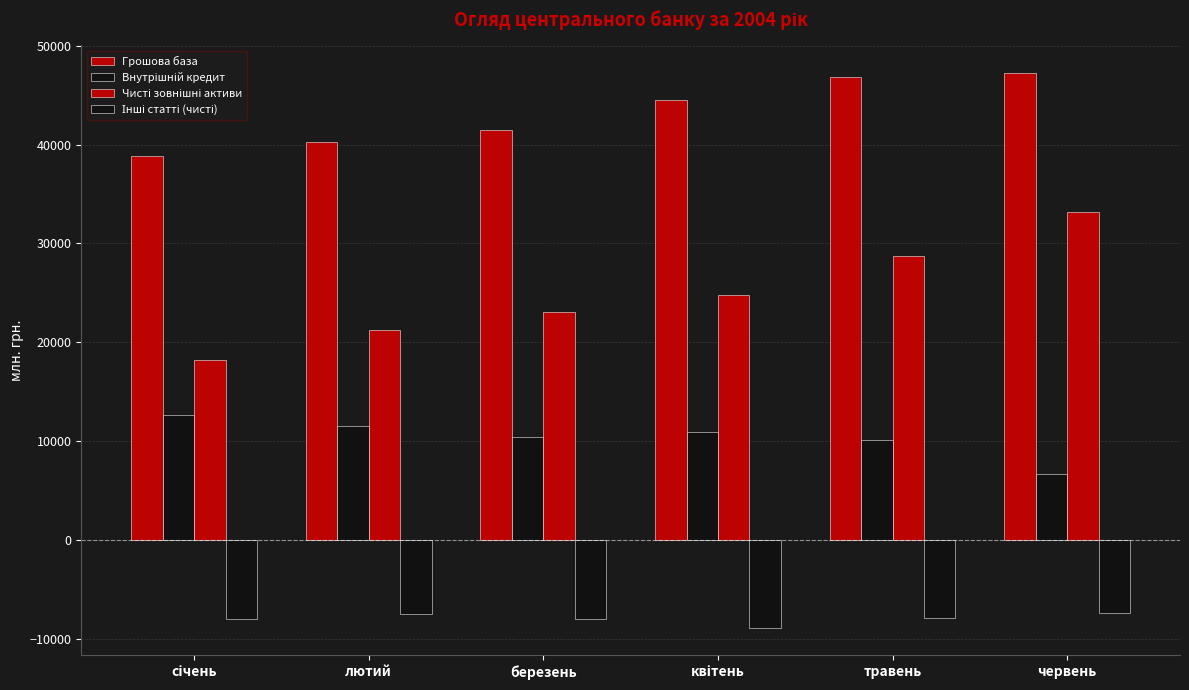

How many data points does each series have?

6